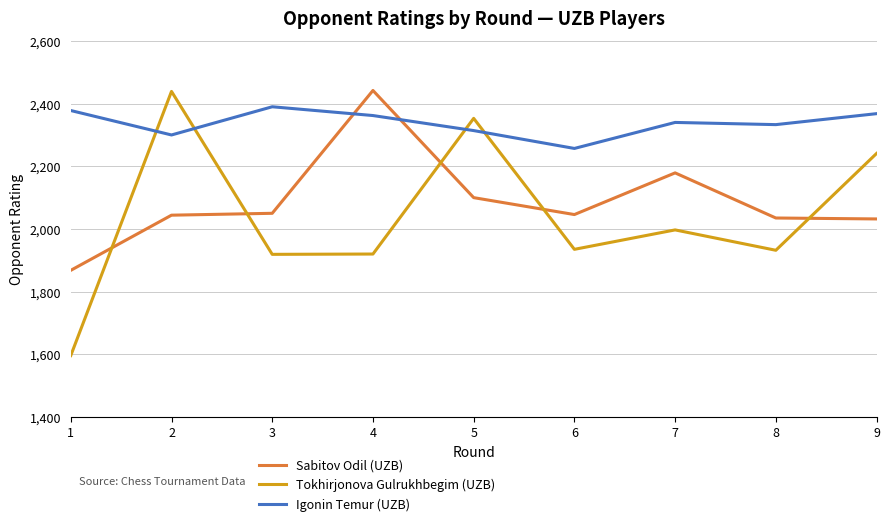

True or false: Sabitov Odil (UZB) and Igonin Temur (UZB) intersect in this chart.

True